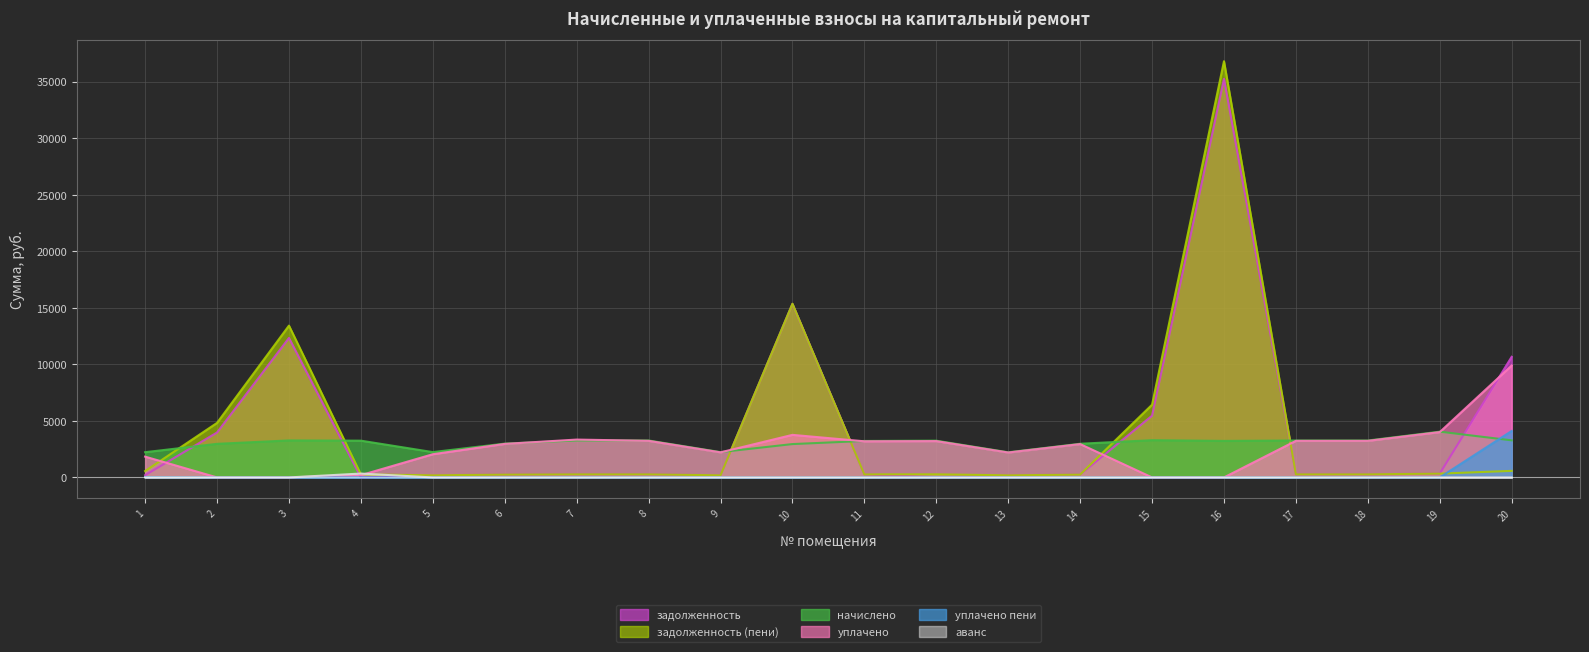

What are all the series names shown in the legend?

задолженность, задолженность (пени), начислено, уплачено, уплачено пени, аванс